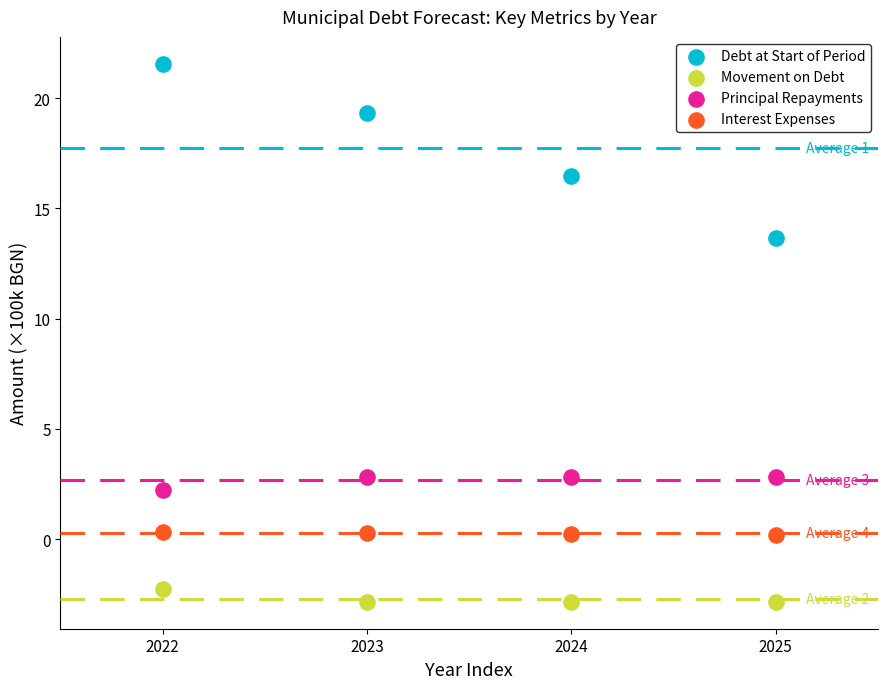

Across all data points, what is the range of Y values (max minus min)?

24.4